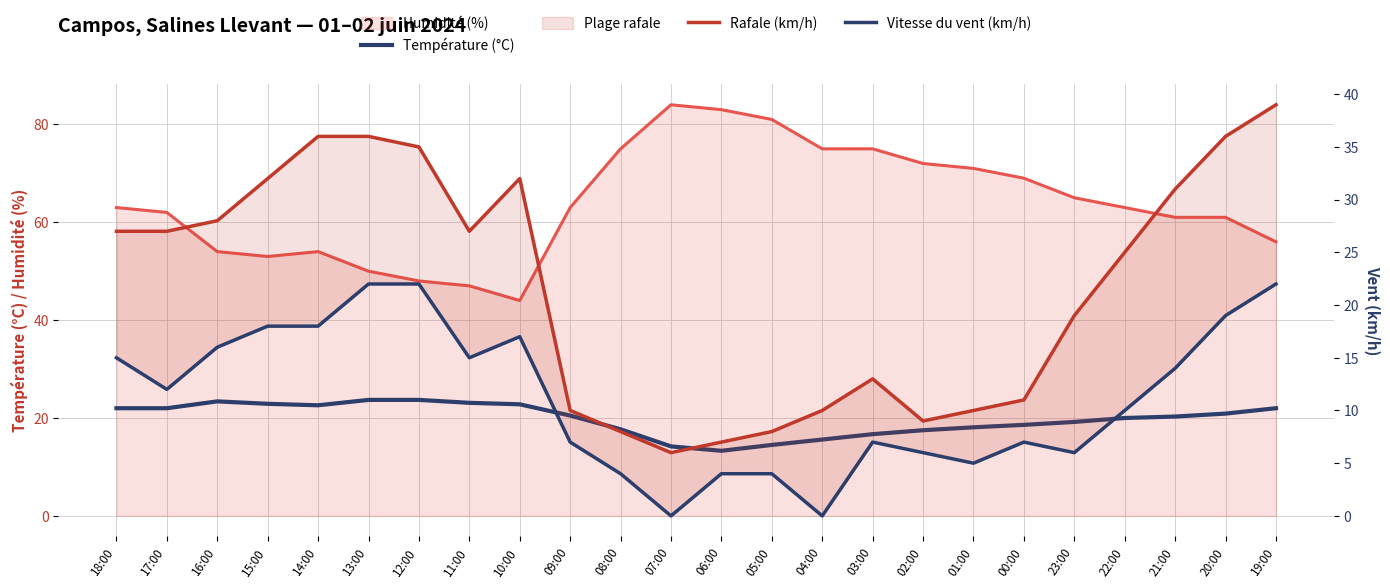

What is the difference between the maximum and minimum values in the Rafale (km/h) series?

33.0